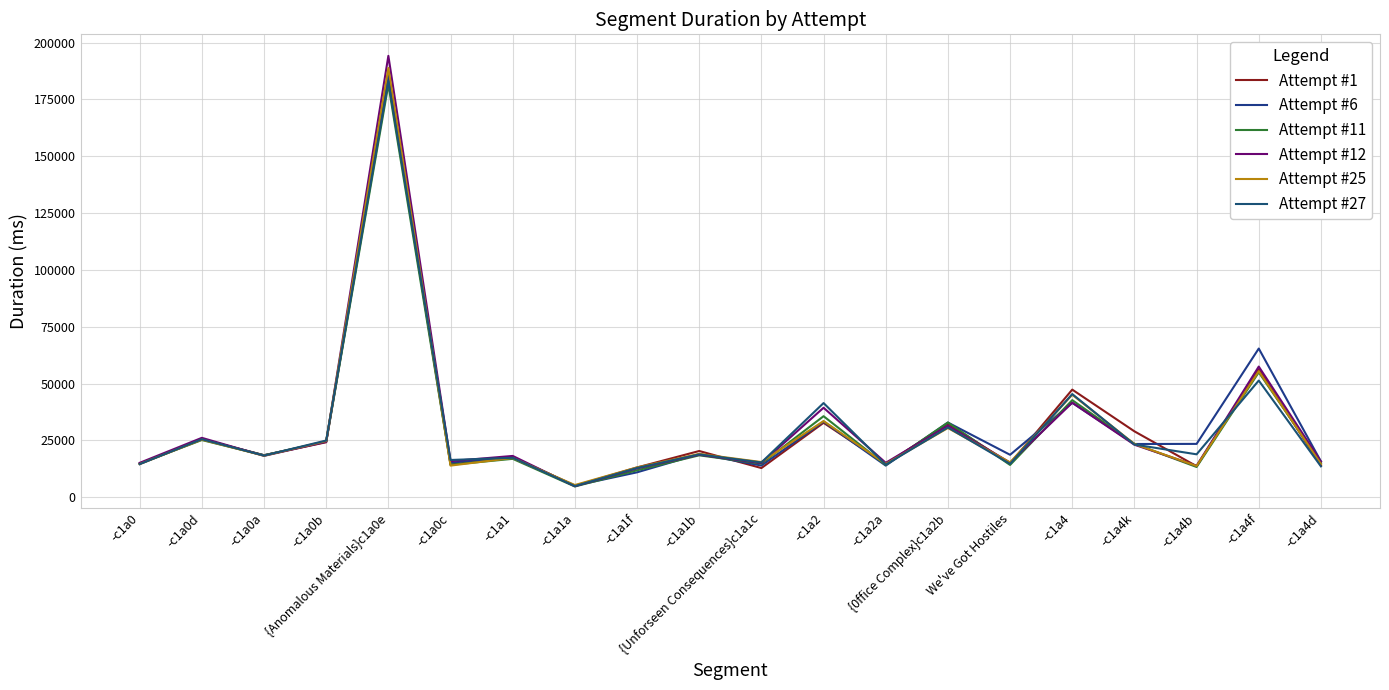

What is the maximum value for Attempt #6?

186491